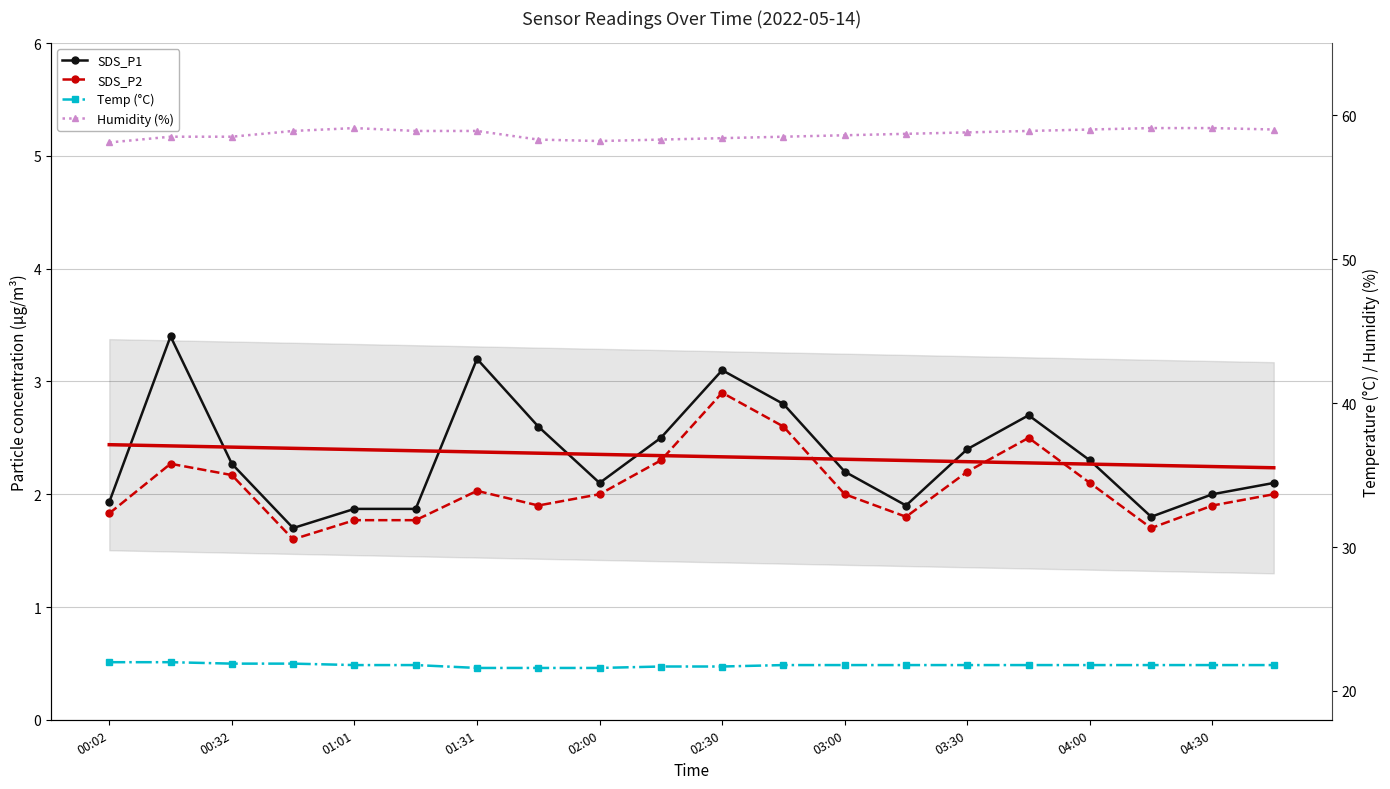

Reading left to right, what are all the values shown in this chart?

SDS_P1: 1.9	3.4	2.3	1.7	1.9	1.9	3.2	2.6	2.1	2.5	3.1	2.8	2.2	1.9	2.4	2.7	2.3	1.8	2.0	2.1
SDS_P2: 1.8	2.3	2.2	1.6	1.8	1.8	2.0	1.9	2.0	2.3	2.9	2.6	2.0	1.8	2.2	2.5	2.1	1.7	1.9	2.0
Trend SDS_P1: 2.4	2.4	2.4	2.4	2.4	2.4	2.4	2.4	2.4	2.3	2.3	2.3	2.3	2.3	2.3	2.3	2.3	2.3	2.2	2.2
Temp (°C): 22.0	22.0	21.9	21.9	21.8	21.8	21.6	21.6	21.6	21.7	21.7	21.8	21.8	21.8	21.8	21.8	21.8	21.8	21.8	21.8
Humidity (%): 58.1	58.5	58.5	58.9	59.1	58.9	58.9	58.3	58.2	58.3	58.4	58.5	58.6	58.7	58.8	58.9	59.0	59.1	59.1	59.0